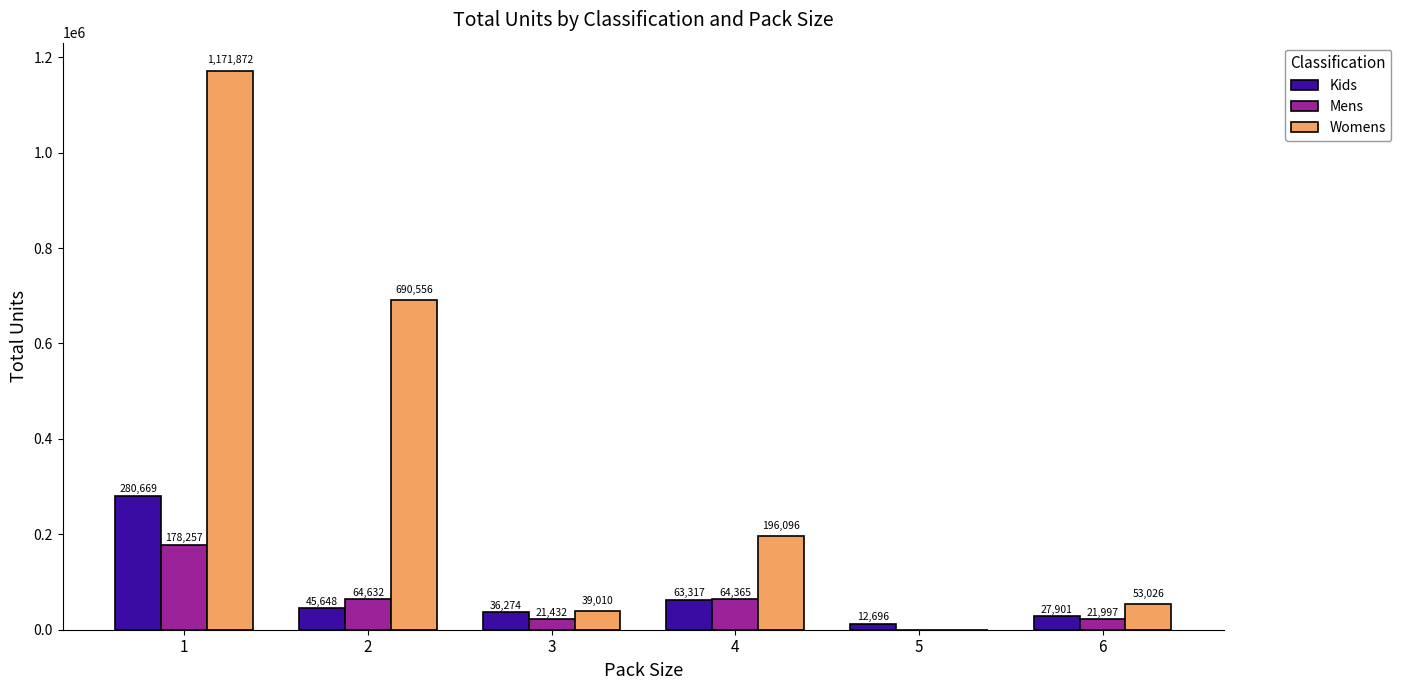

Which series has the largest range (max minus min)?

Womens